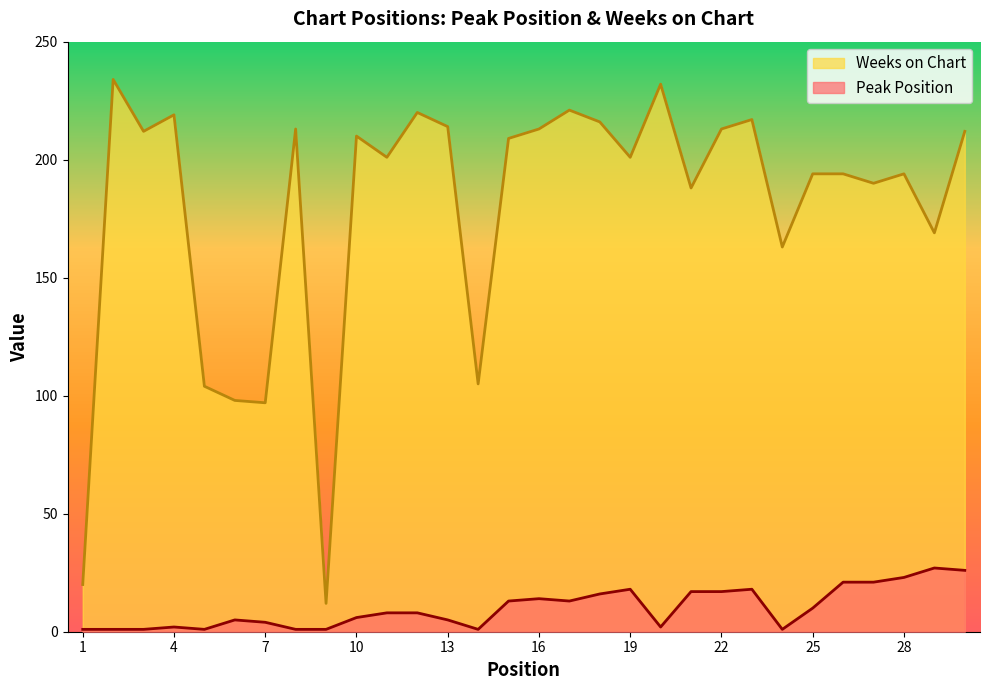

How many interior local peaks does the Weeks on Chart series have?

9